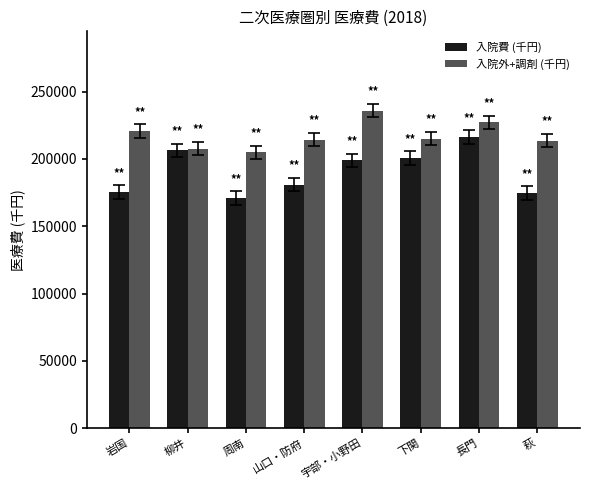

What are all the series names shown in the legend?

入院費 (千円), 入院外+調剤 (千円)